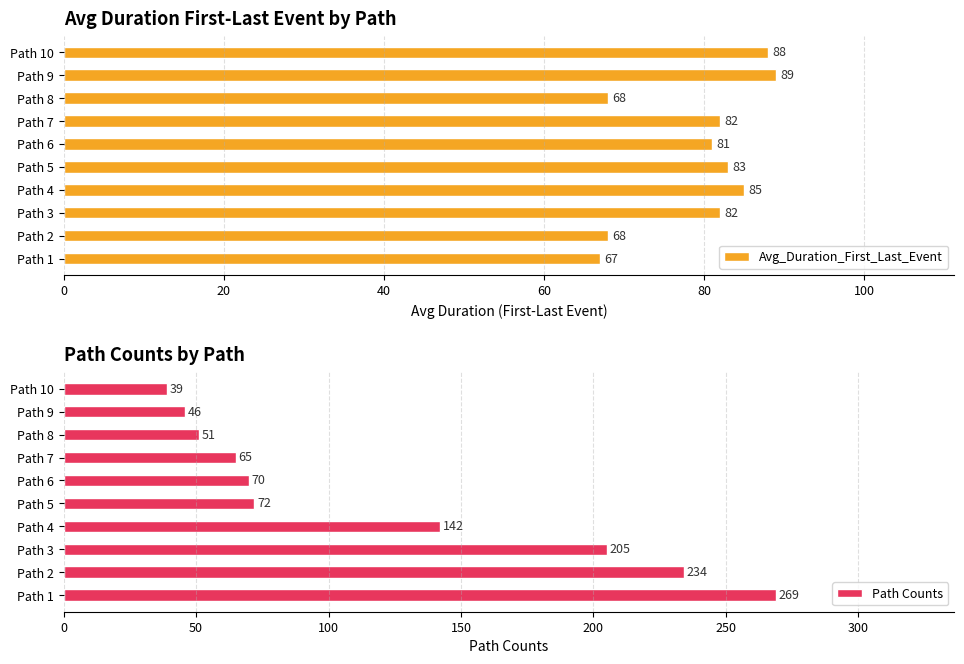

At how many categories does at least one series exceed 125?

4